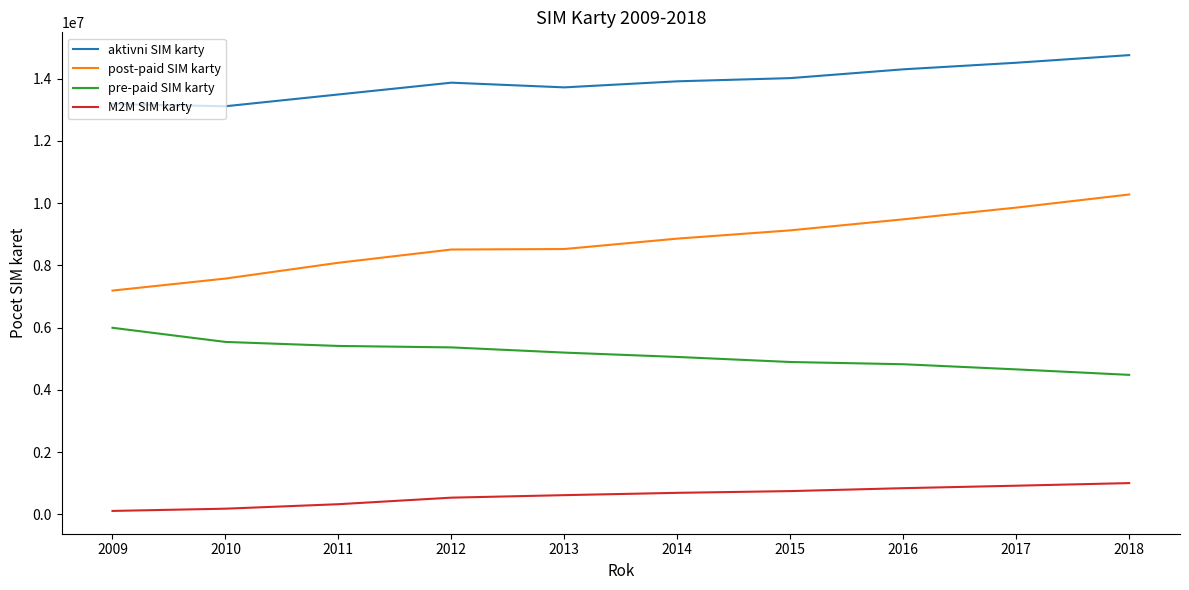

Which series has the largest total across all categories?

aktivni SIM karty